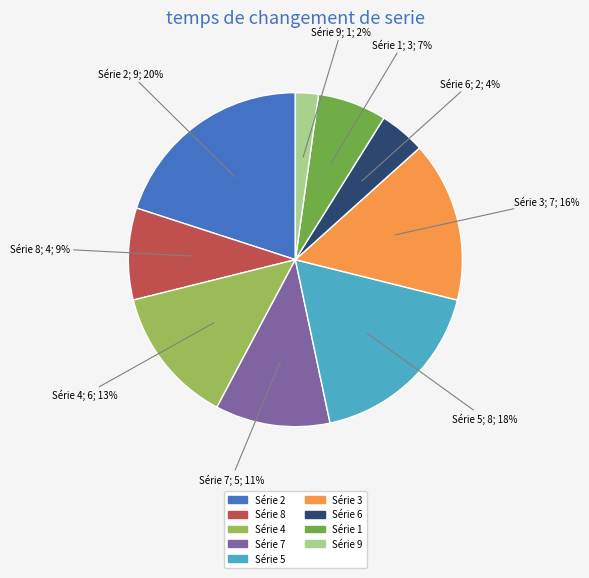

Is there any slice that represents more than half of the pie?

No